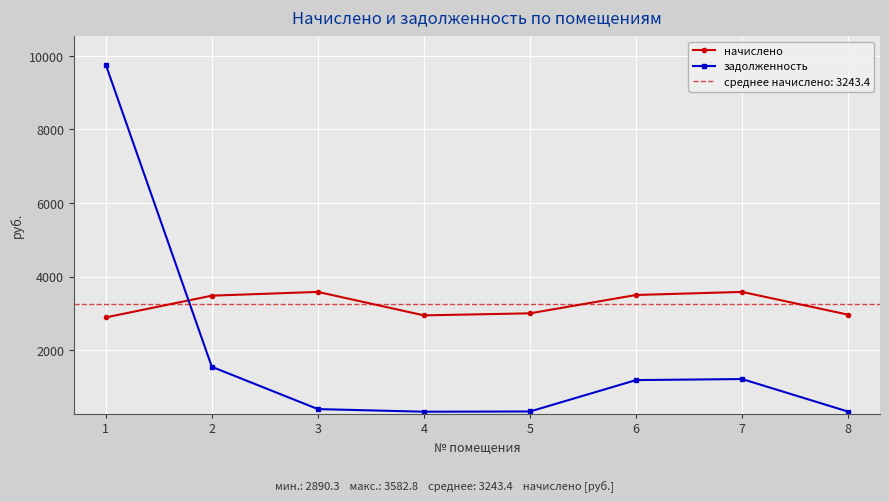

What is the highest value of the задолженность series?

9758.1